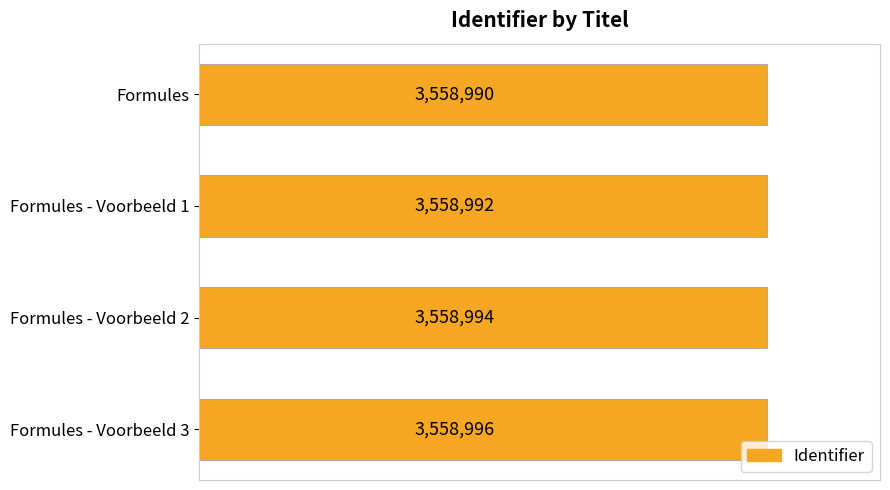

How many values are between 3558992 and 3558996?

3